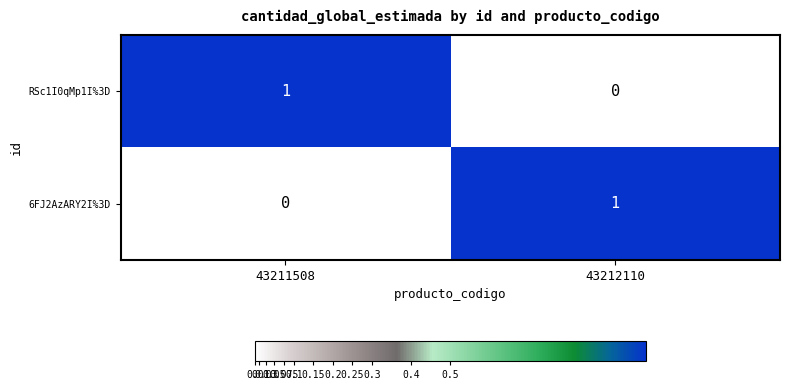

At which label is 6FJ2AzARY2I%3D closest to 0?

43211508